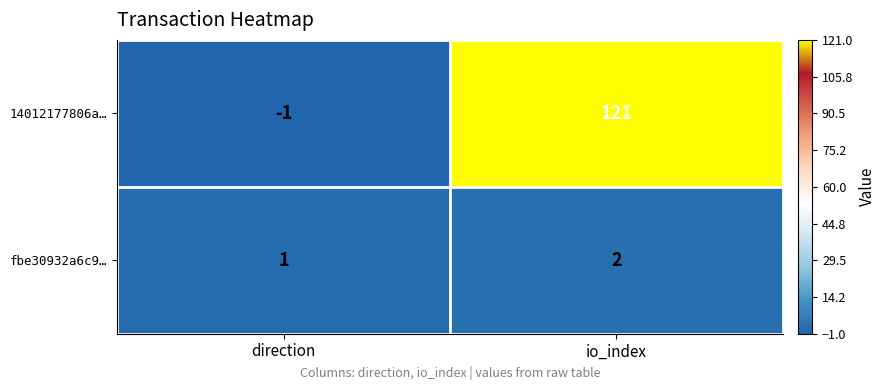

At which label does fbe30932a6c9… reach its minimum?

direction